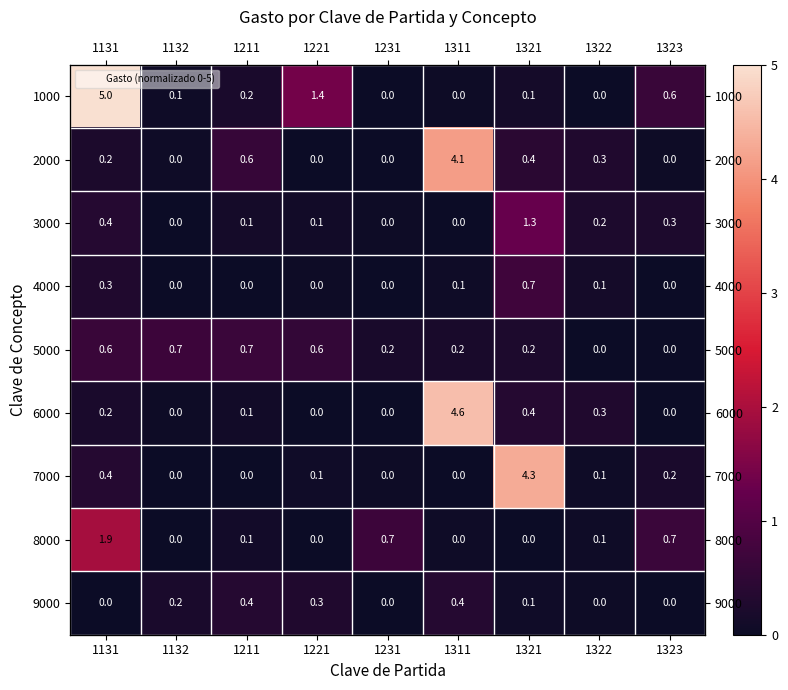

What is the sum of the 5000 values at 1323 and 1231?

0.2